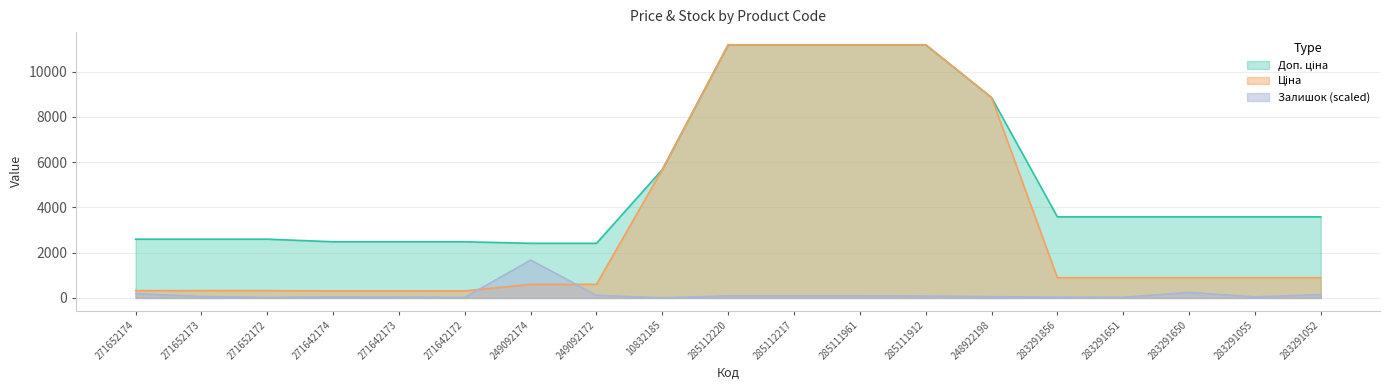

What is the value of the Доп. ціна point at the 12th from the left?

11188.2